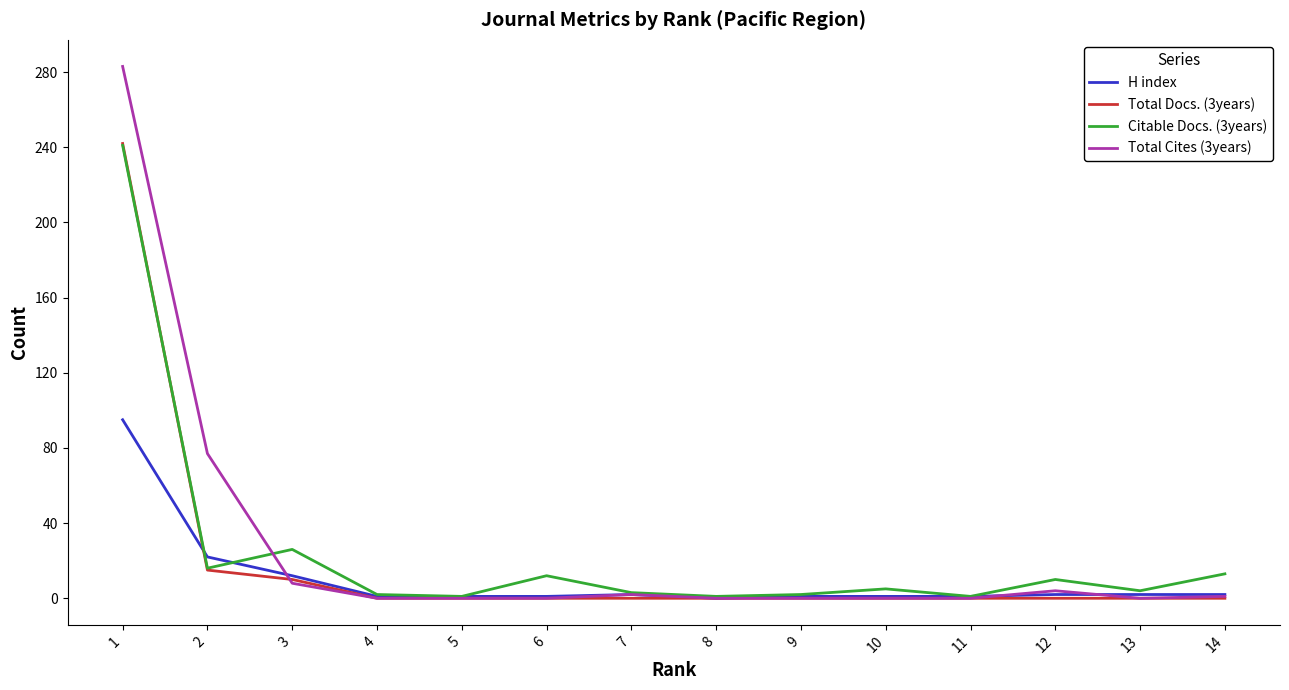

True or false: Citable Docs. (3years) has a value of 1 at 8.

True